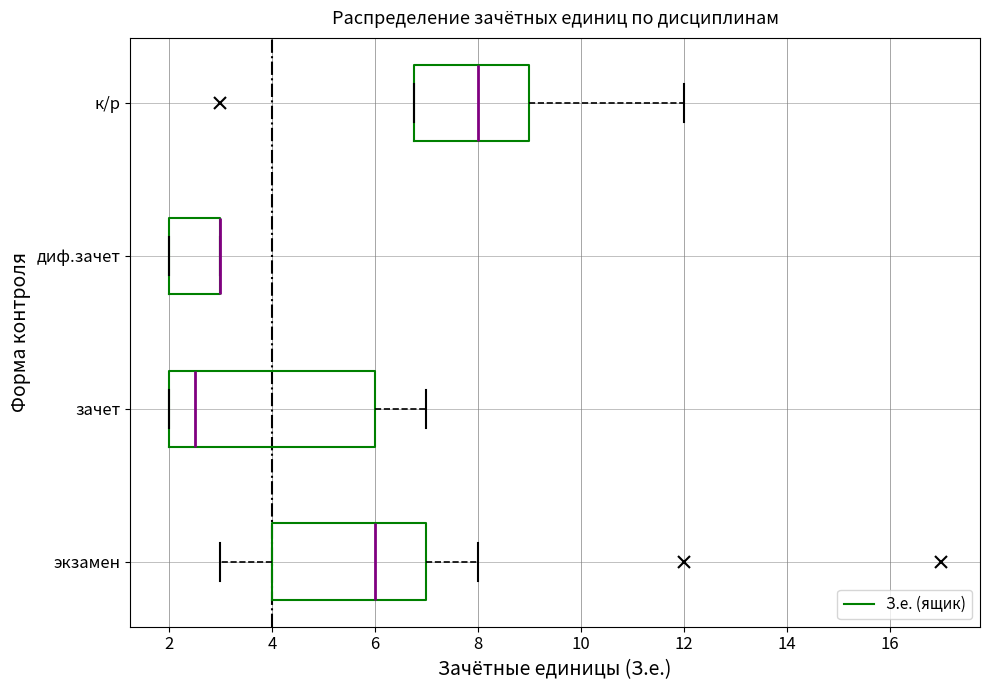

Comparing the boxes themselves (not the whiskers), which one is the widest?

зачет